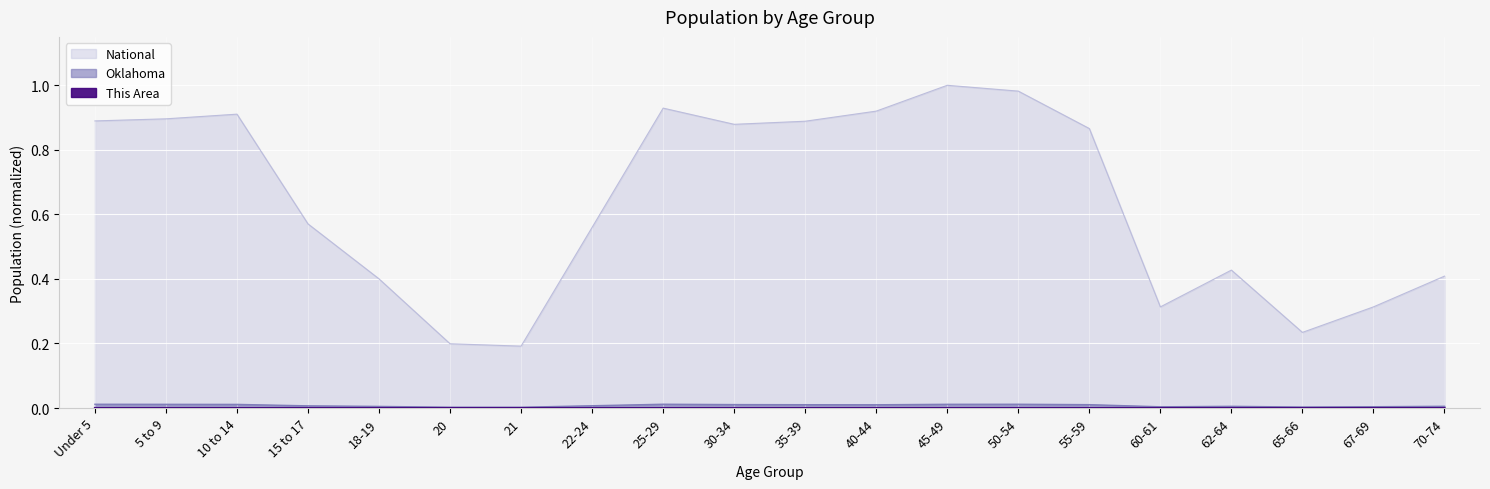

What is the total value across all series at 30-34?

0.9